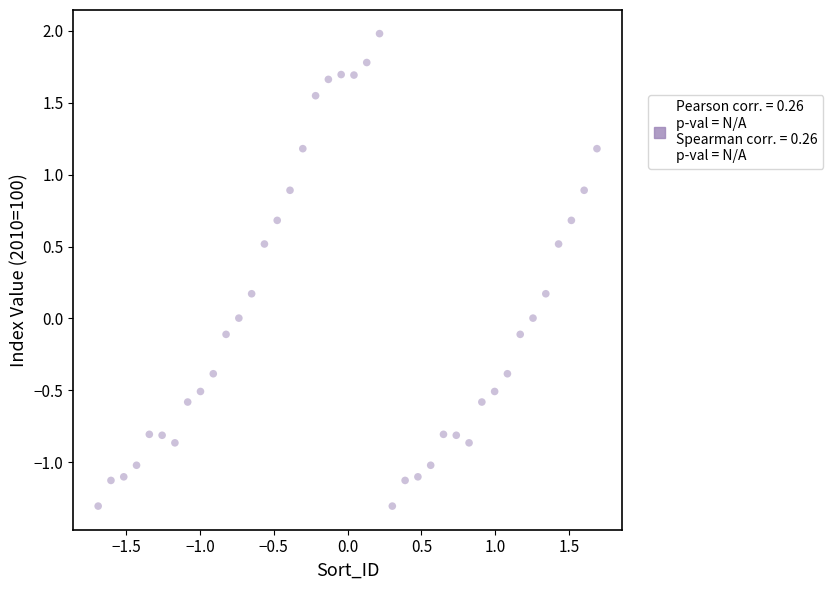

What is the range of X values (max minus min)?

3.4